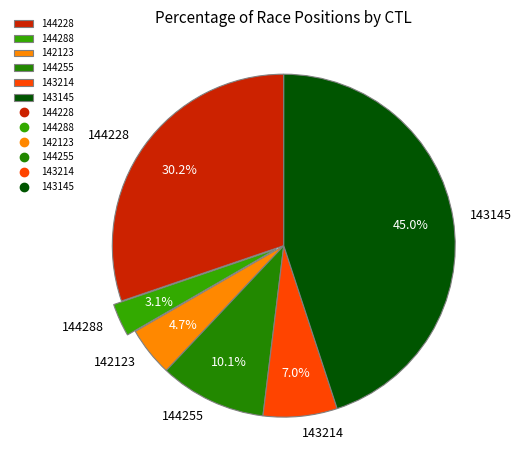

The 144288 slice represents 13% of the pie. True or false?

False